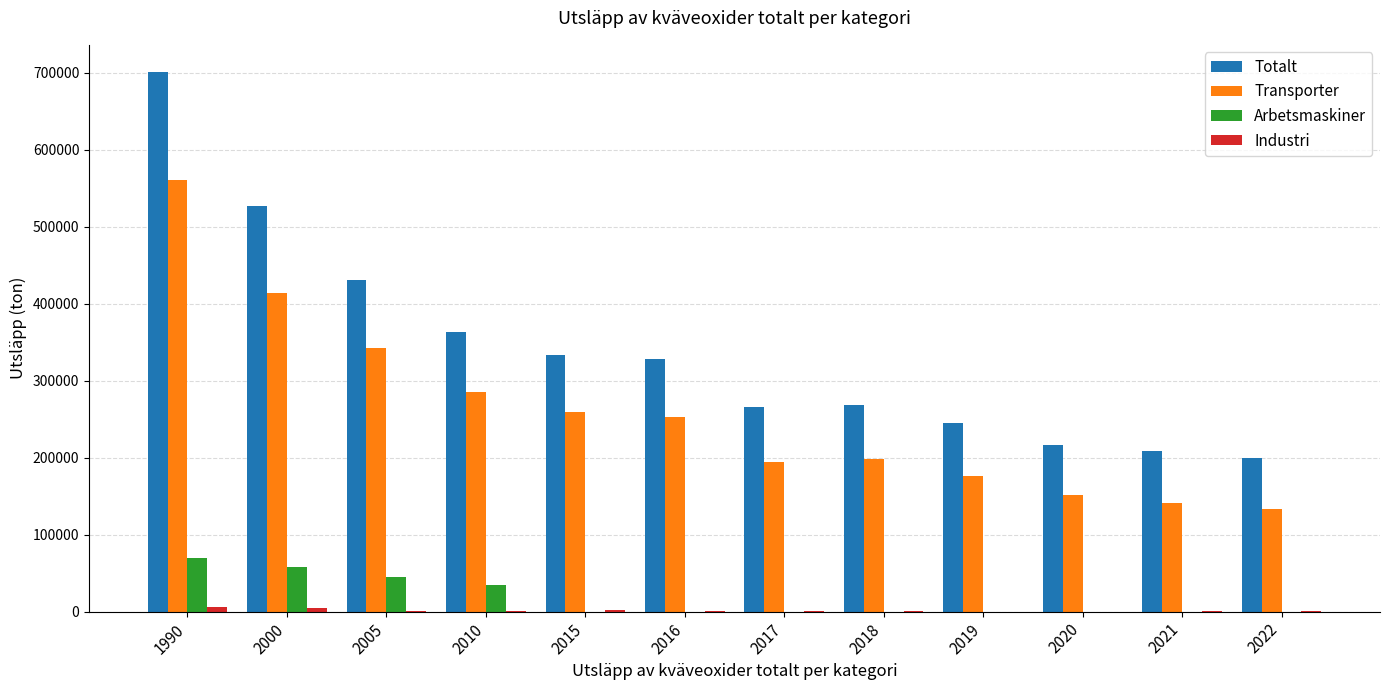

Between 2016 and 2017, which series saw the biggest shift?

Totalt